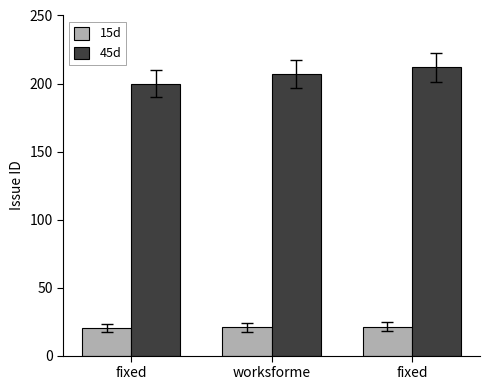

Are the bars horizontal?

No